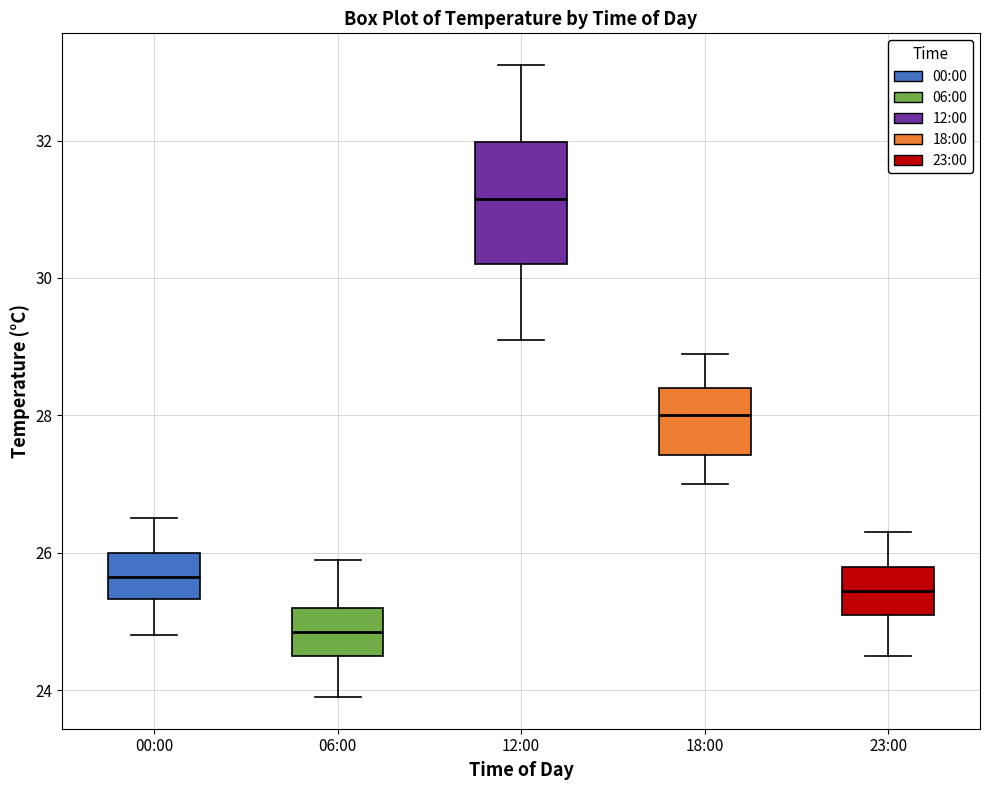

Where does the upper whisker of the box for 23:00 end on the y-axis? The values are not printed on the chart, so give them approximately, as read against the axis.

26.4